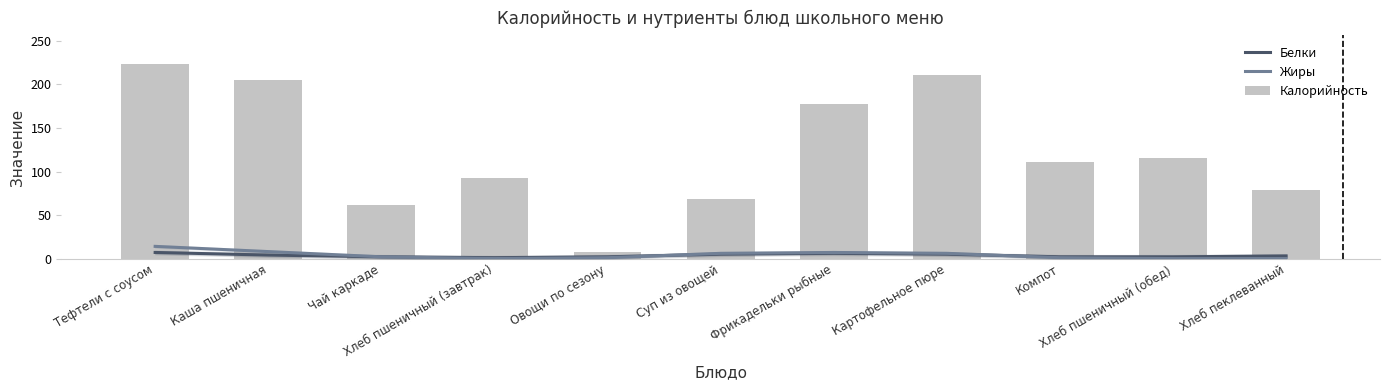

Reading left to right, what are all the values shown in this chart?

Белки: 7	4	2	1	2	5	6	5	2	2	3
Жиры: 14	8	2	0	1	6	7	6	1	0	0
Калорийность: 223	205	61	92	8	68	178	211	111	115	79